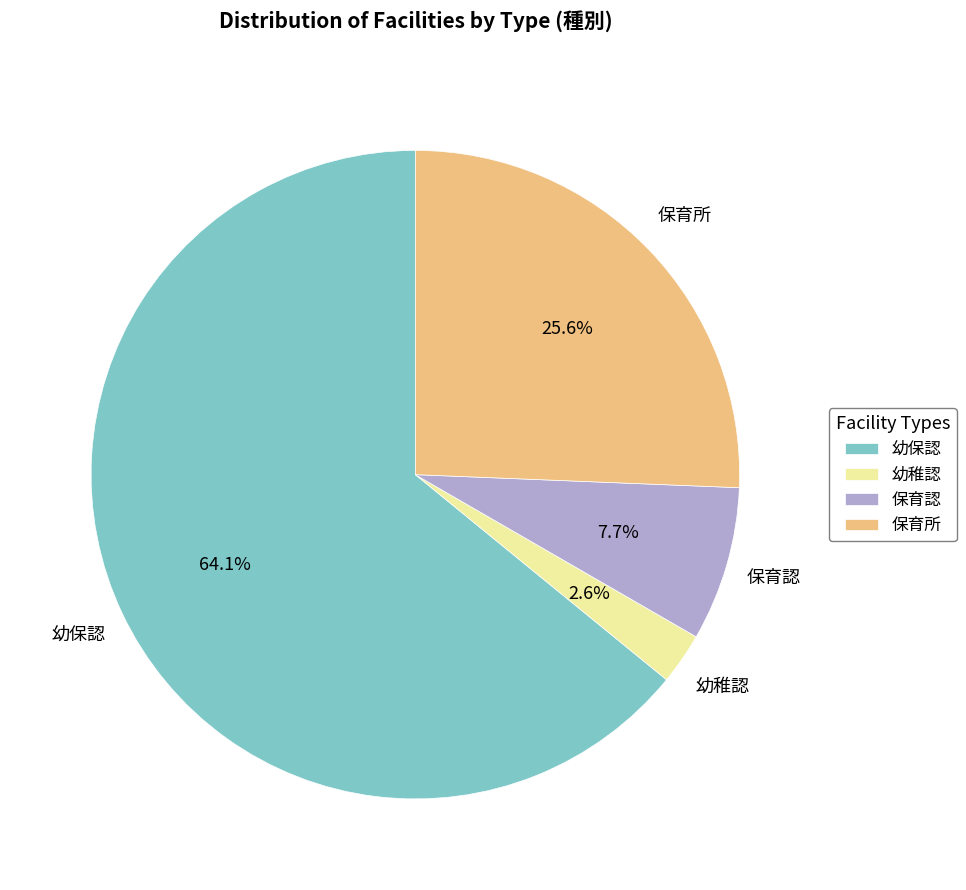

What percentage is the 幼稚認 slice, to the nearest percent?

3%